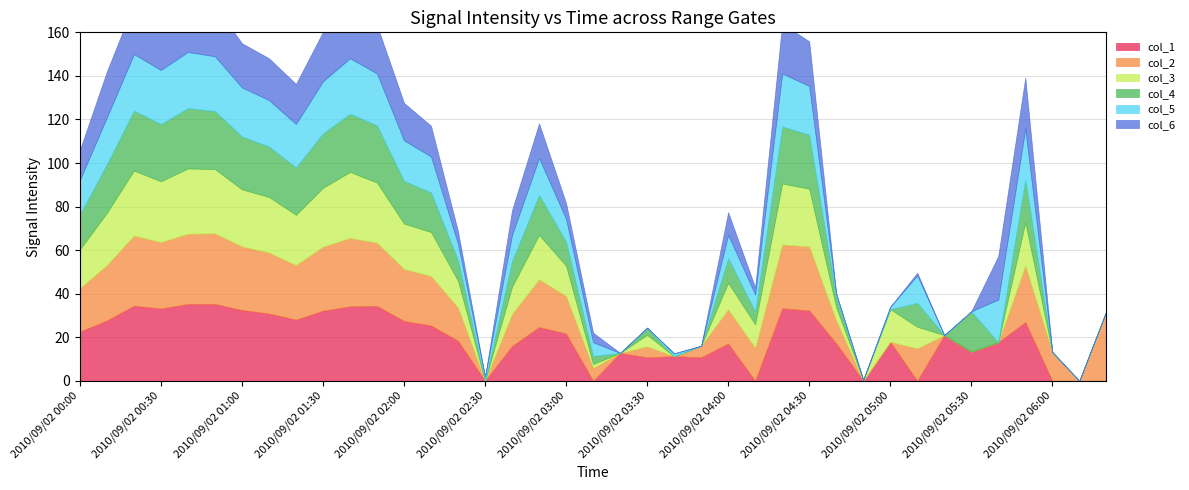

How many values in the col_5 series exceed 12?

20